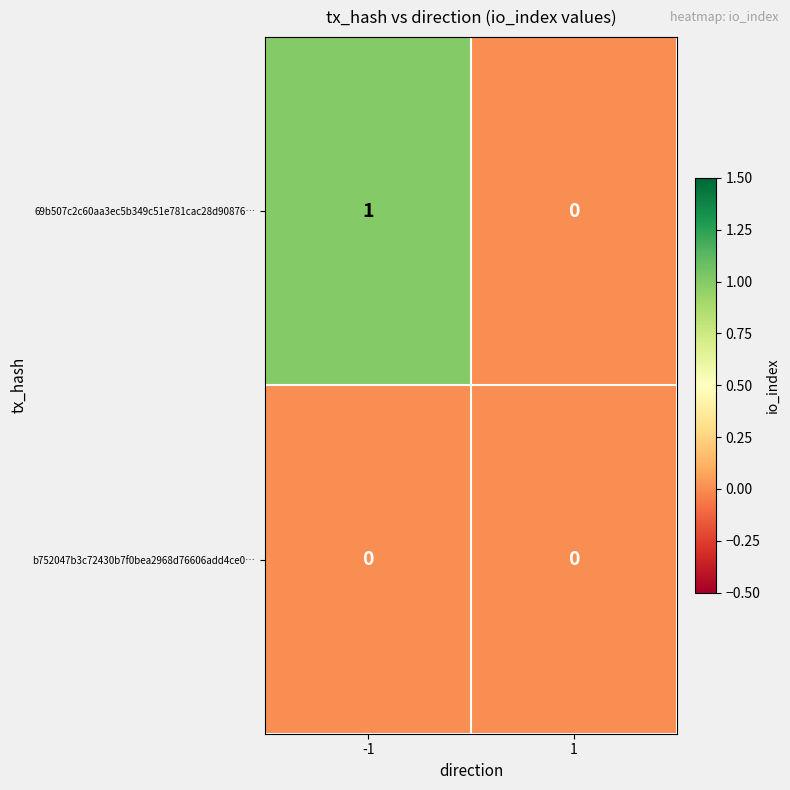

List the labels in order of 69b507c2c60aa3ec5b349c51e781cac28d90876… value, largest first.

-1, 1